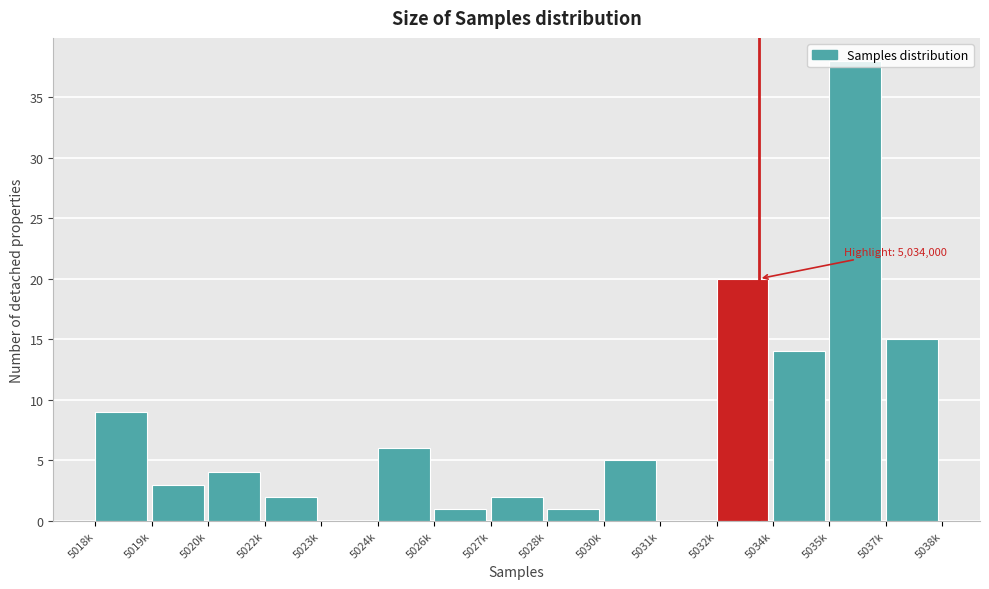

What is the maximum value shown in the chart?

38